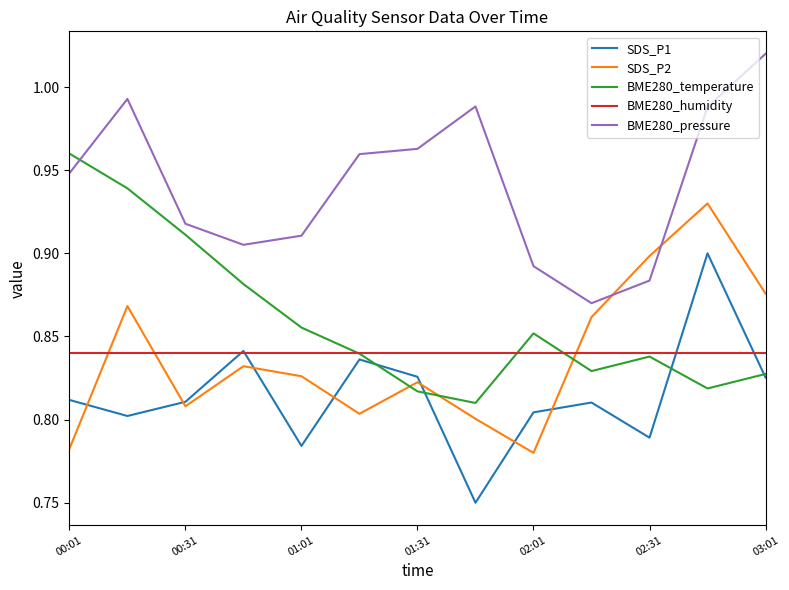

Which series has the largest total across all categories?

BME280_pressure